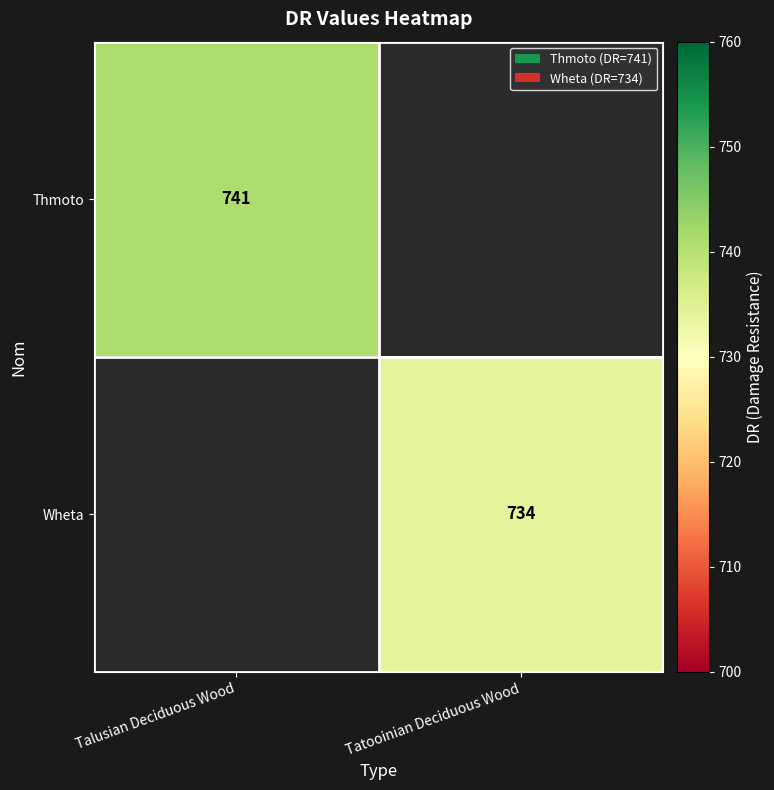

Is it true that Wheta equals 365 at Tatooinian Deciduous Wood?

False